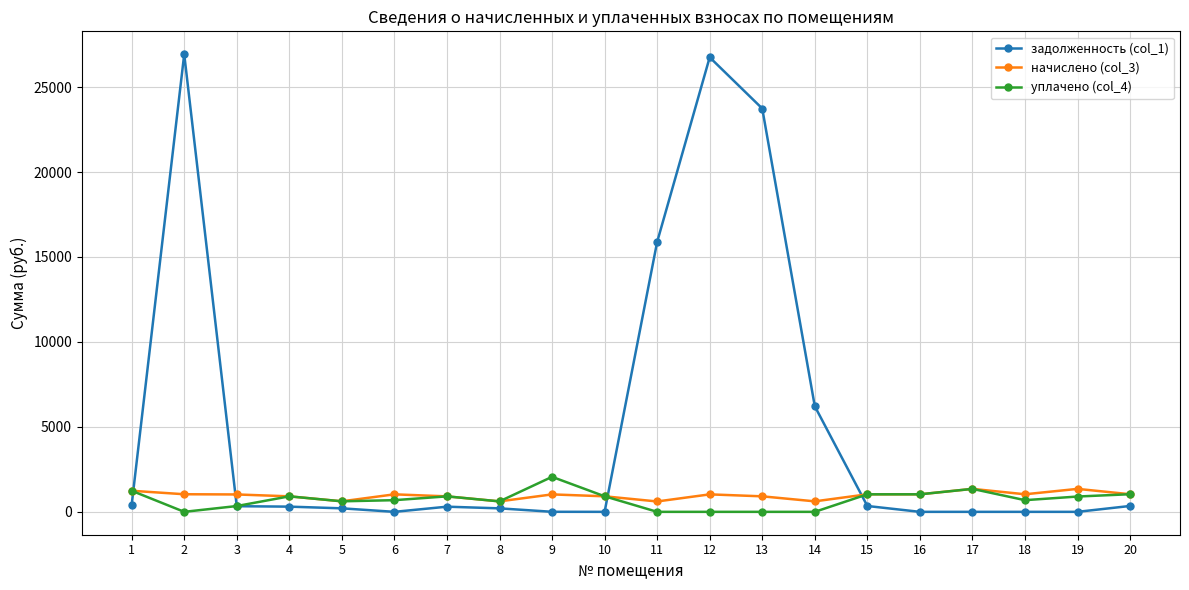

True or false: задолженность (col_1) and начислено (col_3) cross at least once.

True